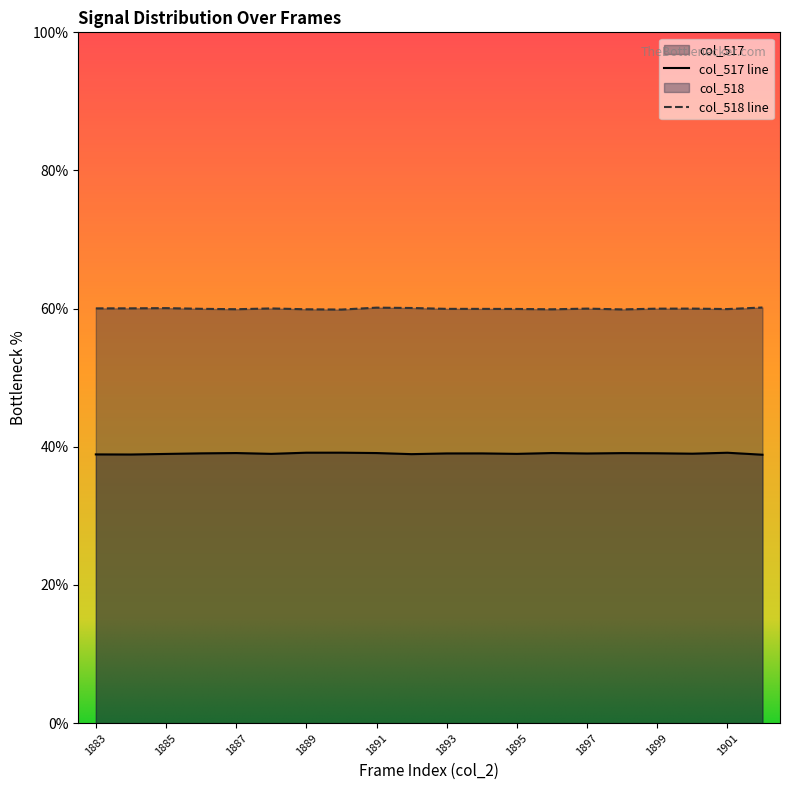

What is the difference between the highest and lowest values at 1887?

20.8